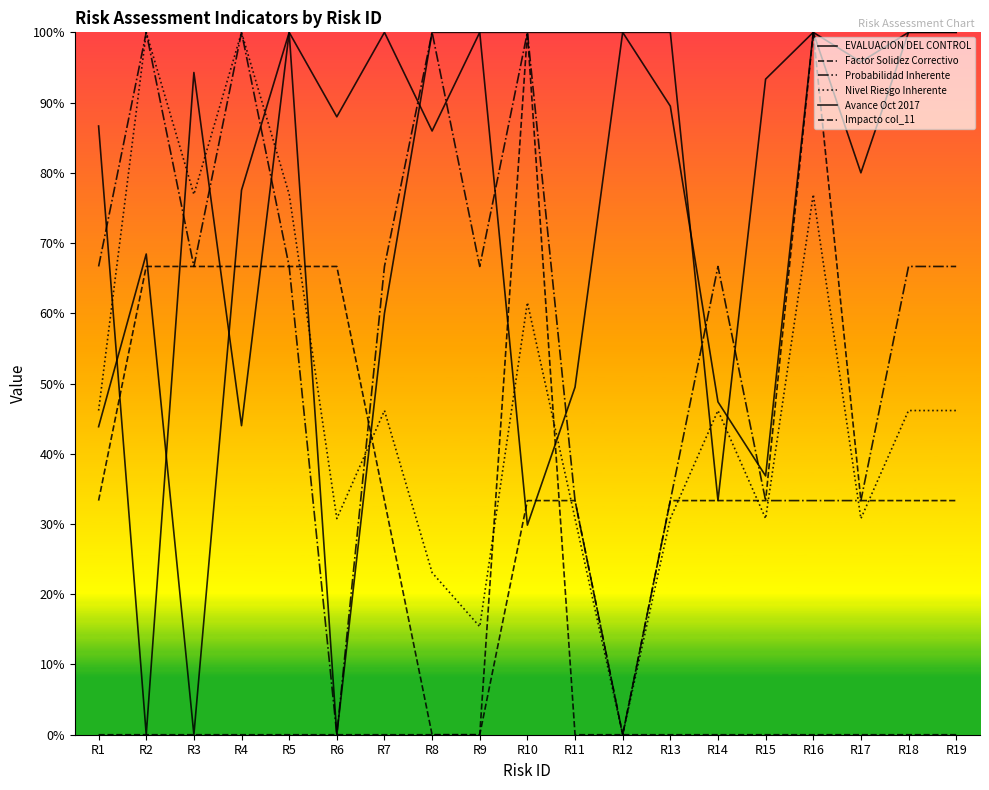

Does the chart have visible grid lines?

No